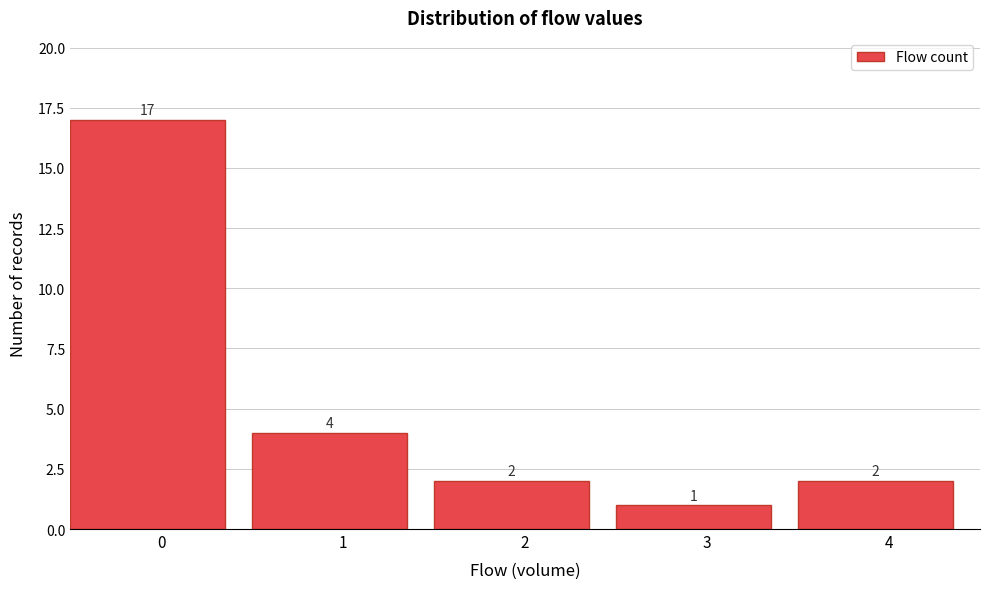

Reading left to right, transcribe all the data shown in this chart.

17	4	2	1	2